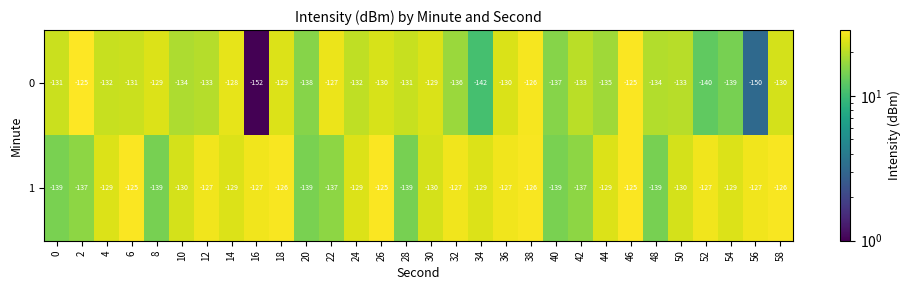

What is the total value across all series at 12?

-260